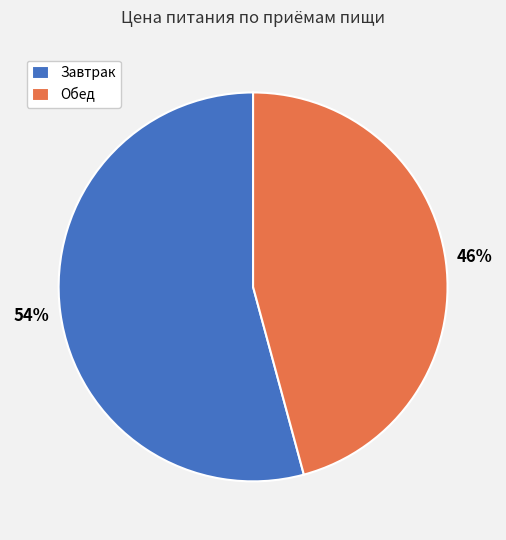

Do Завтрак and Обед together represent more than half of the pie?

Yes